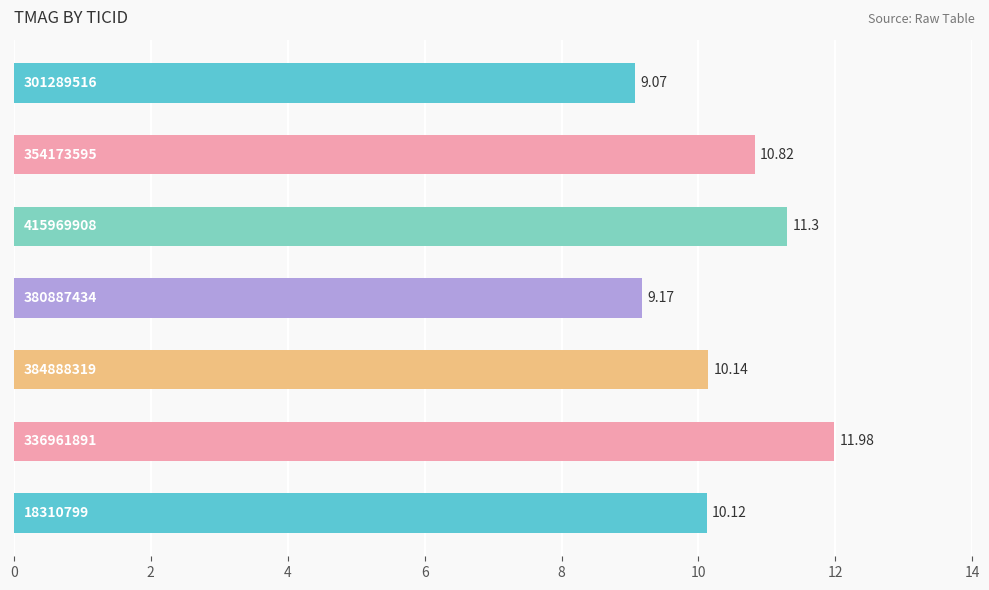

Are the bars horizontal?

Yes